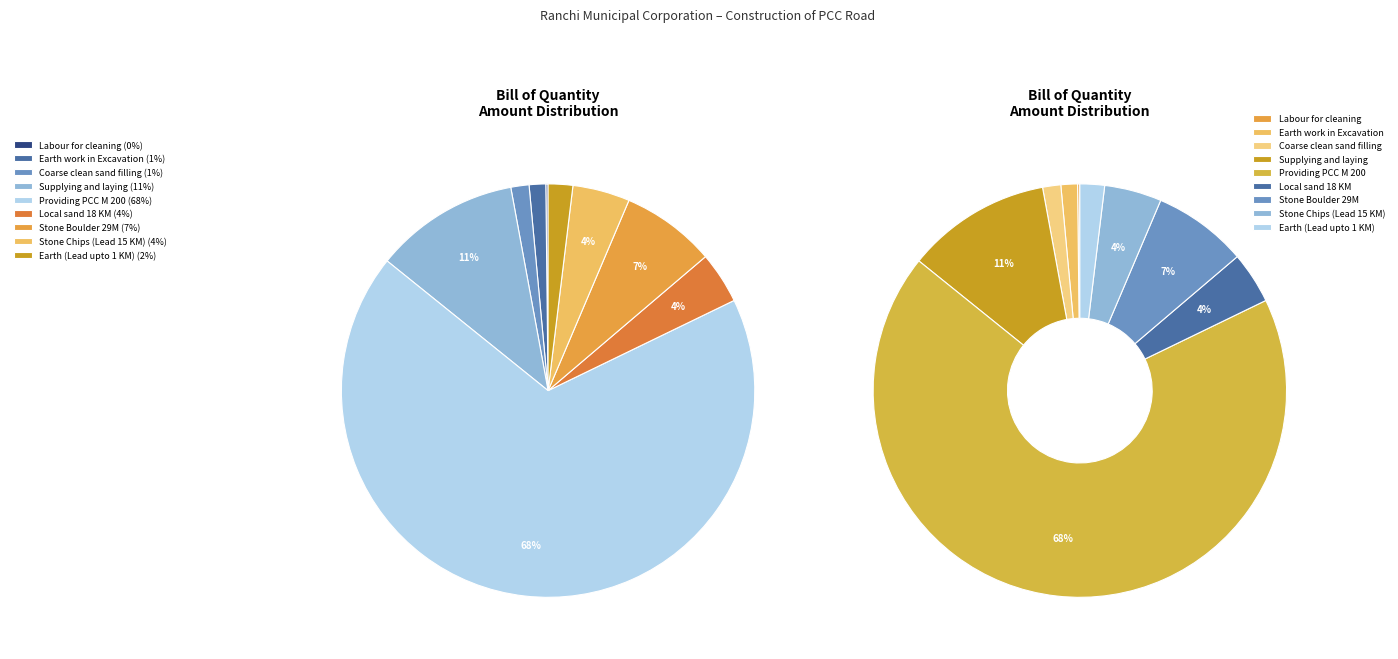

How many segments does this pie chart have?

9